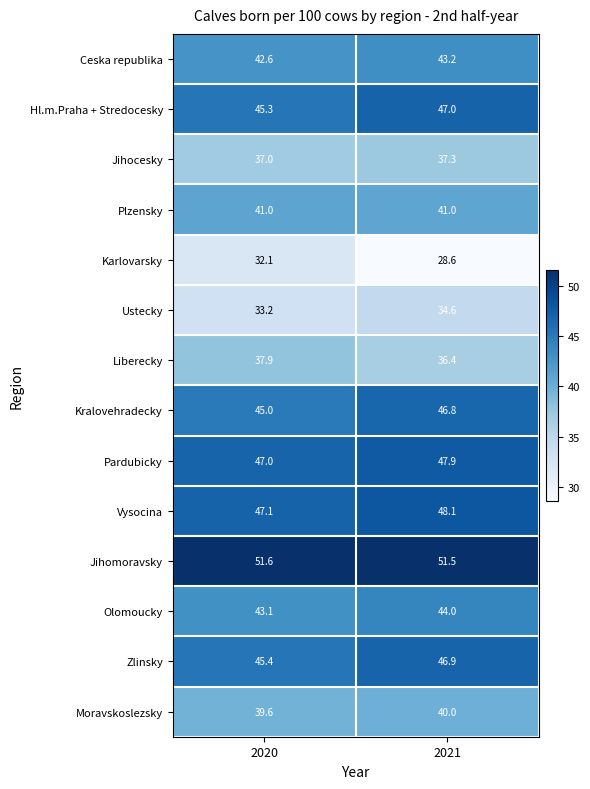

What is the sum of all Pardubicky values?

94.9